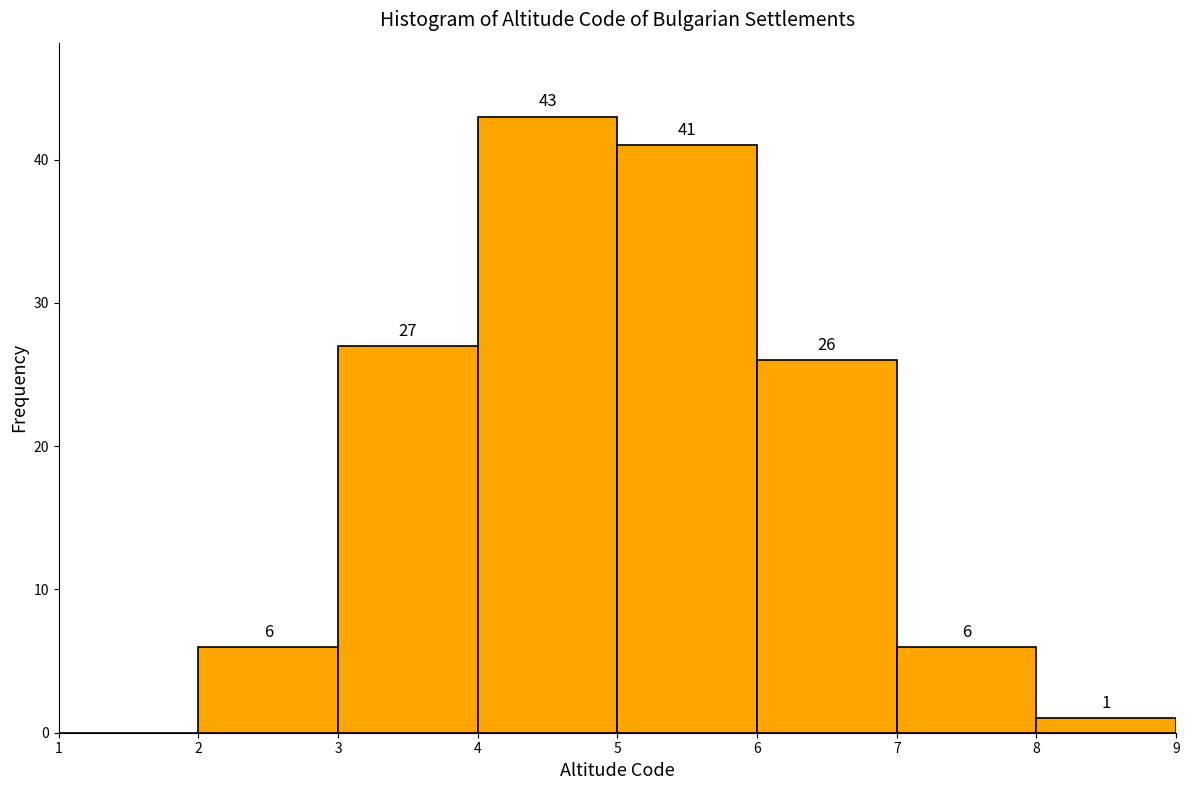

Over which range of the x-axis is the bar tallest?

4 to 5